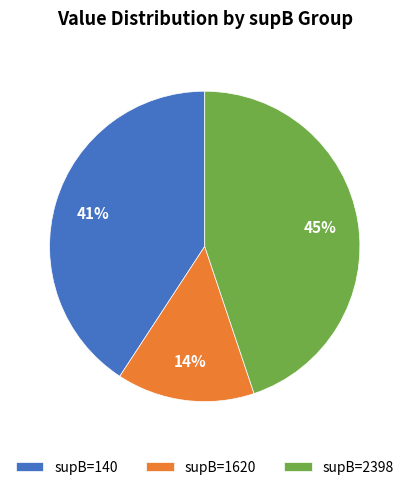

Is it true that supB=1620 is 14% of the pie?

True